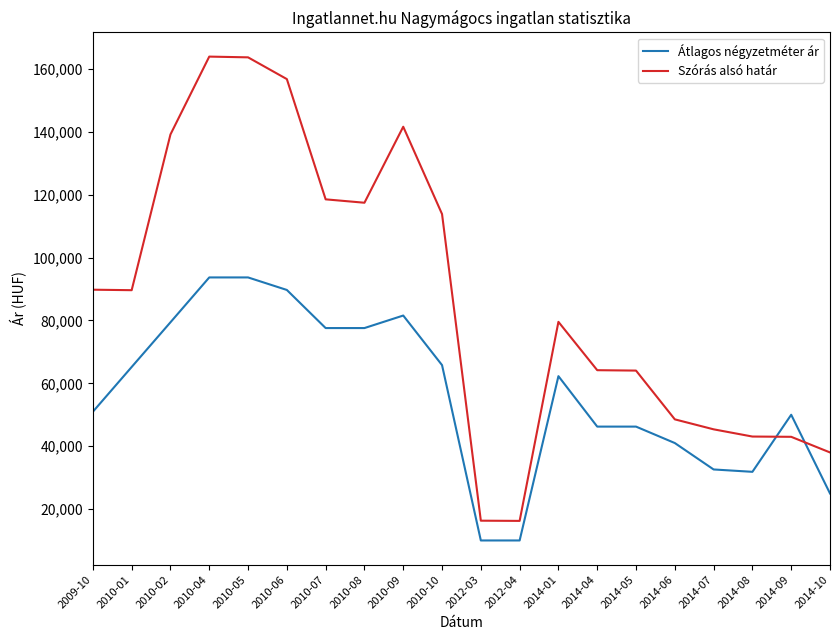

Is it true that Szórás alsó határ equals 74735 at 2010-08?

False